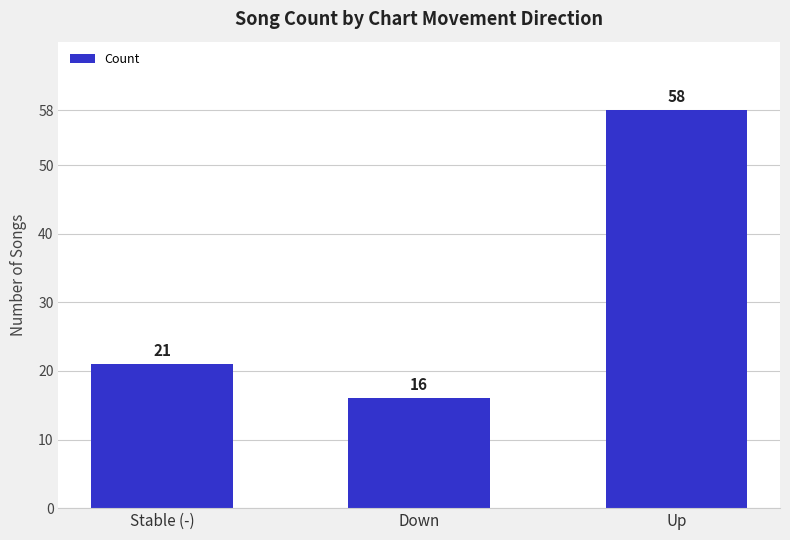

Which label corresponds to the largest value in the chart?

Up